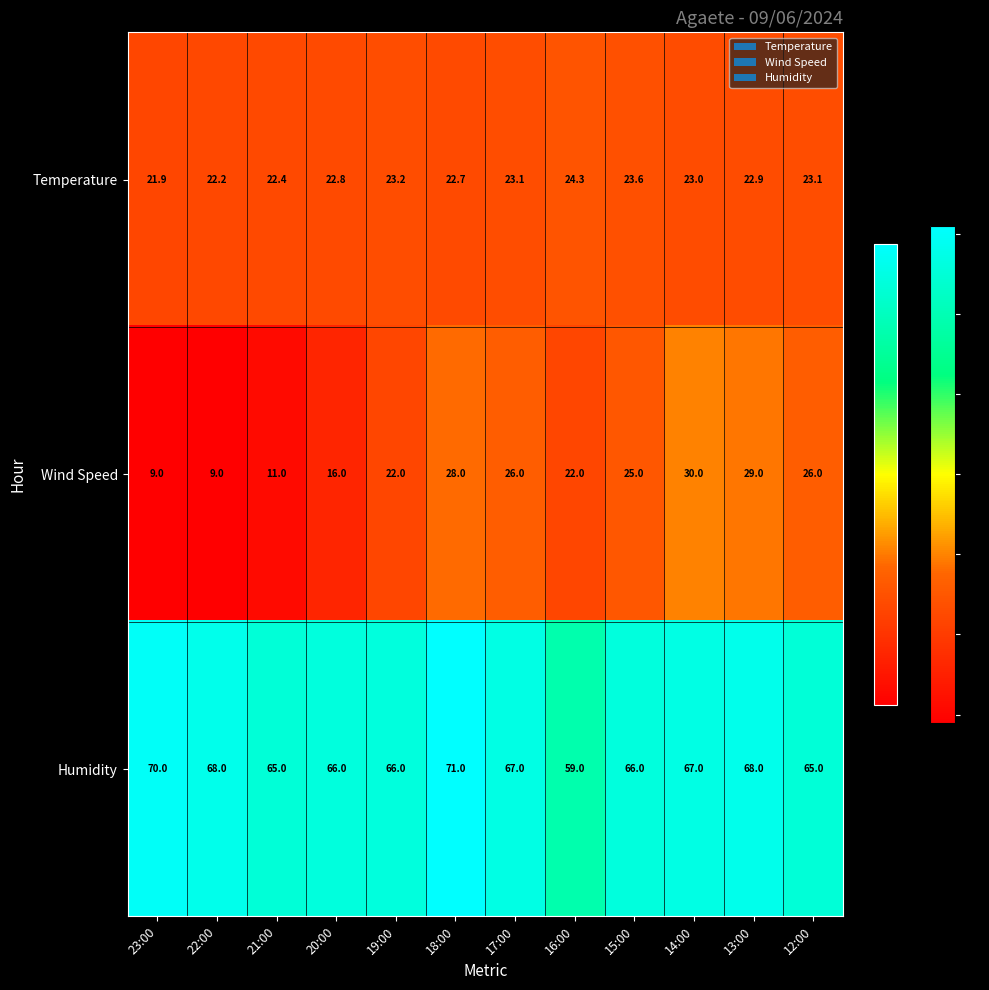

Between 23:00 and 17:00, which series saw the biggest shift?

Wind Speed